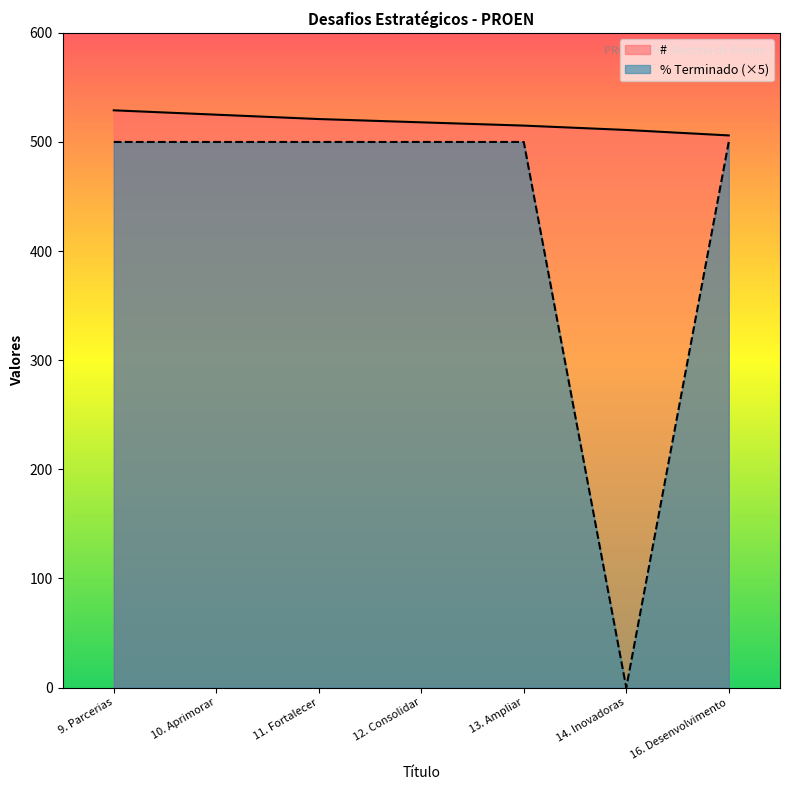

Which series has the largest range (max minus min)?

% Terminado (×5)